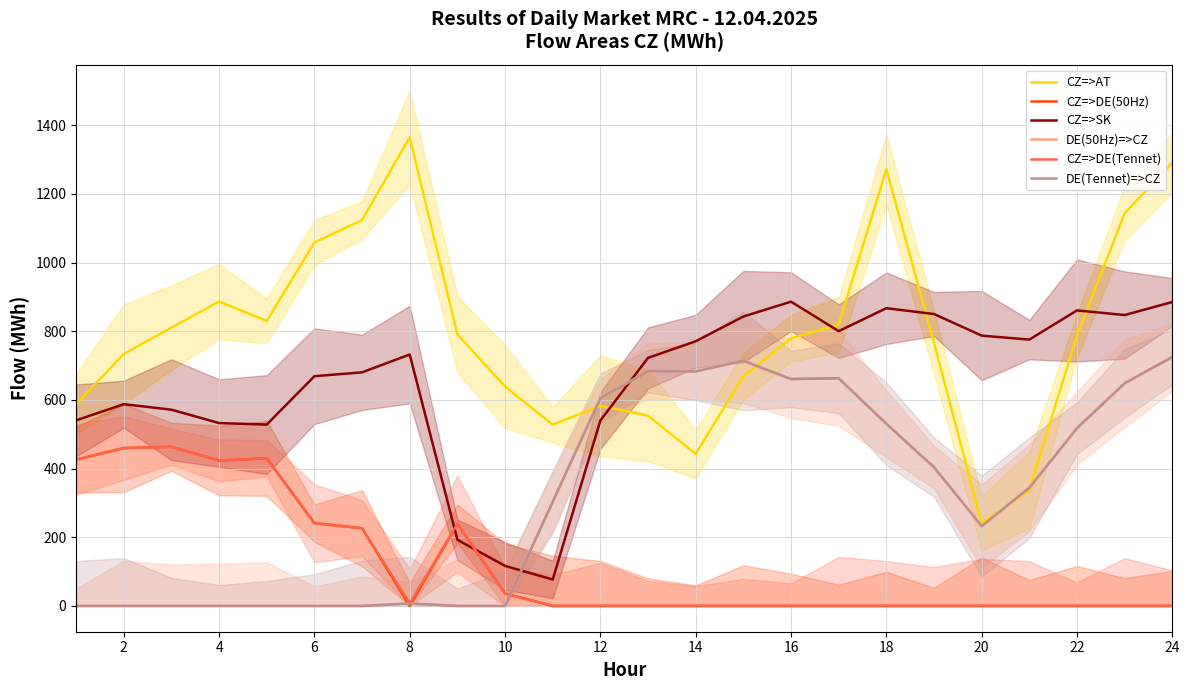

True or false: CZ=>AT and CZ=>DE(Tennet) intersect in this chart.

False